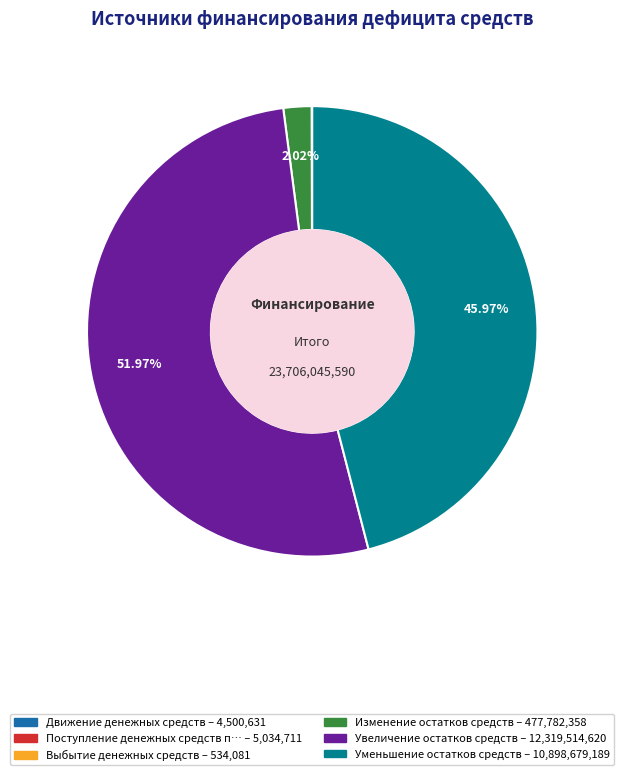

What is the majority slice?

Увеличение остатков средств